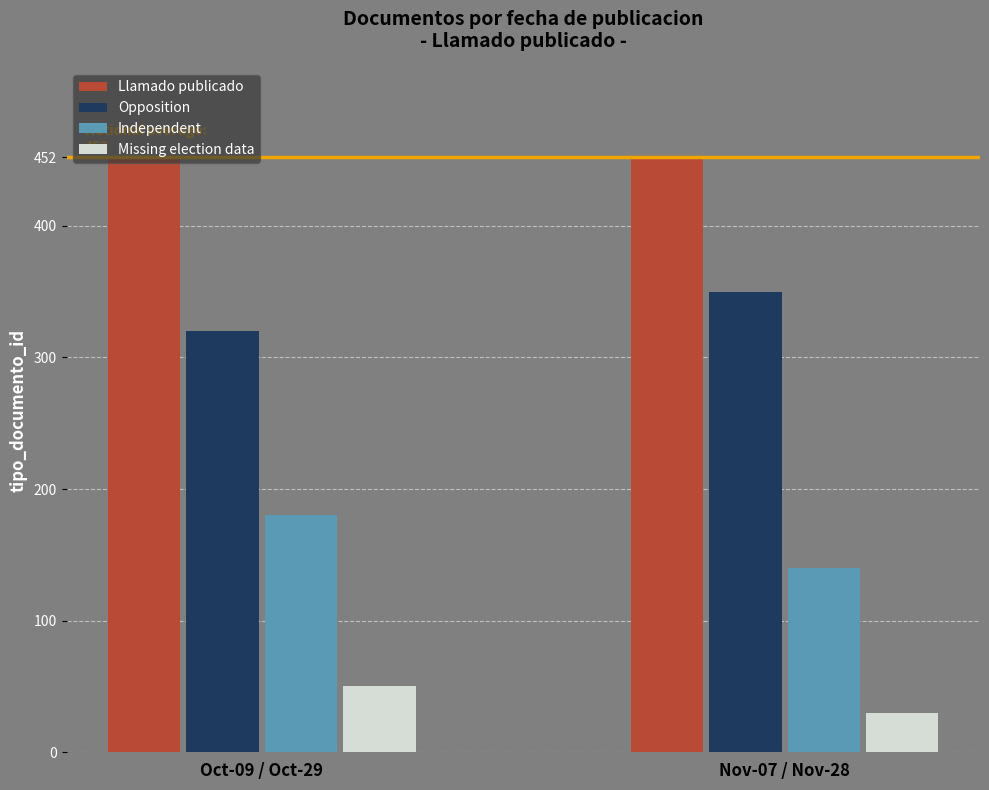

What is the difference between the highest and lowest values at Nov-07 / Nov-28?

422